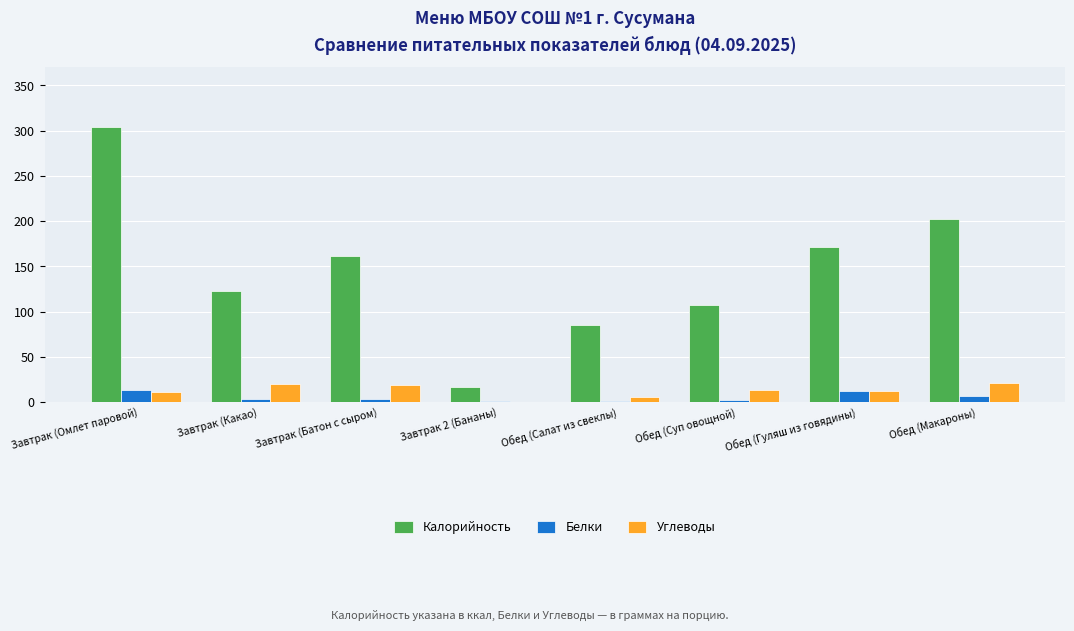

At which label does Калорийность reach its peak?

Завтрак (Омлет паровой)